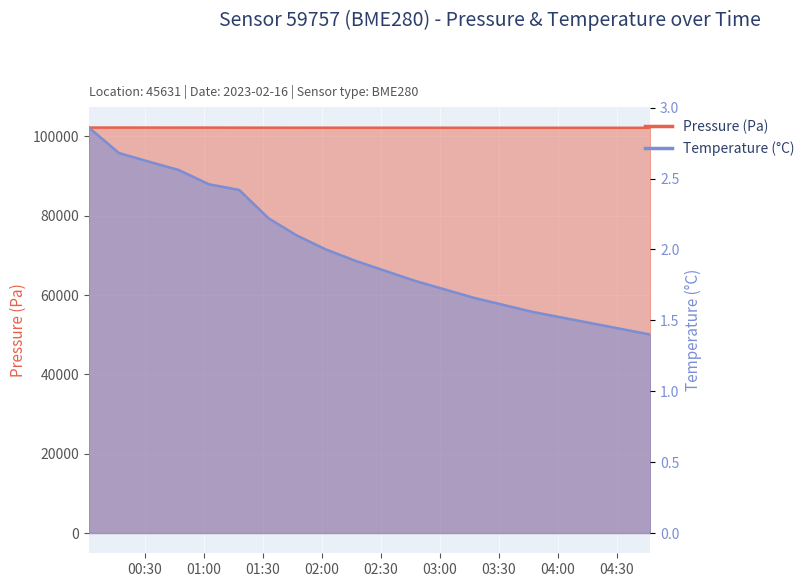

What is the value of the pressure point at the 14th from the left?

102199.0